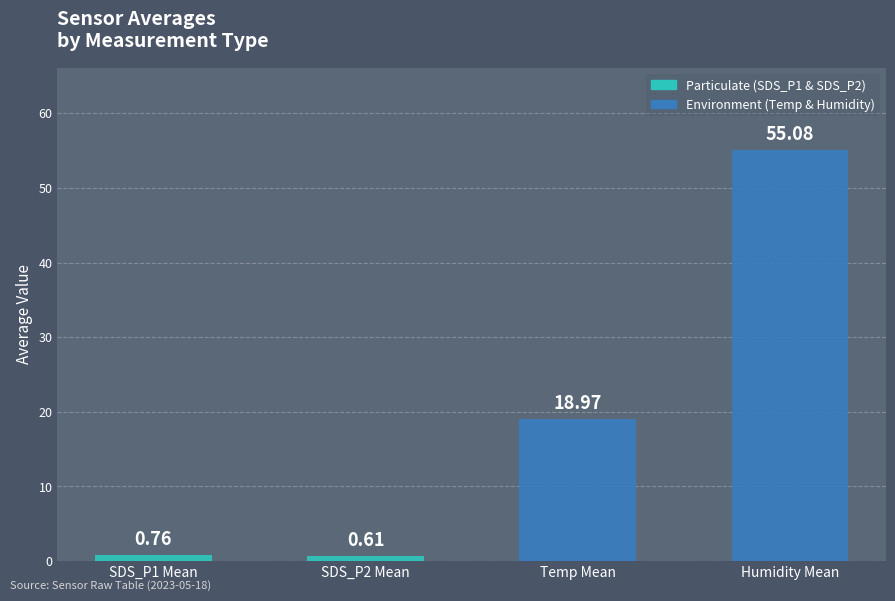

At which label is the value closest to 27?

Temp Mean